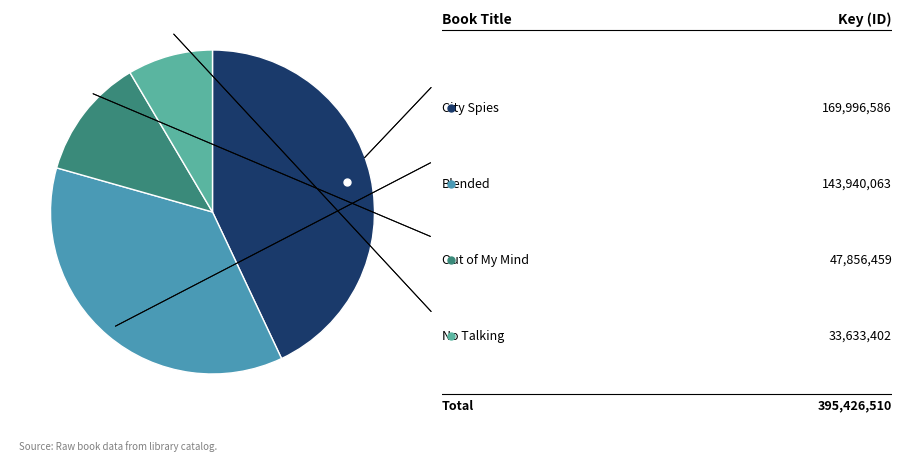

How many segments does this pie chart have?

4